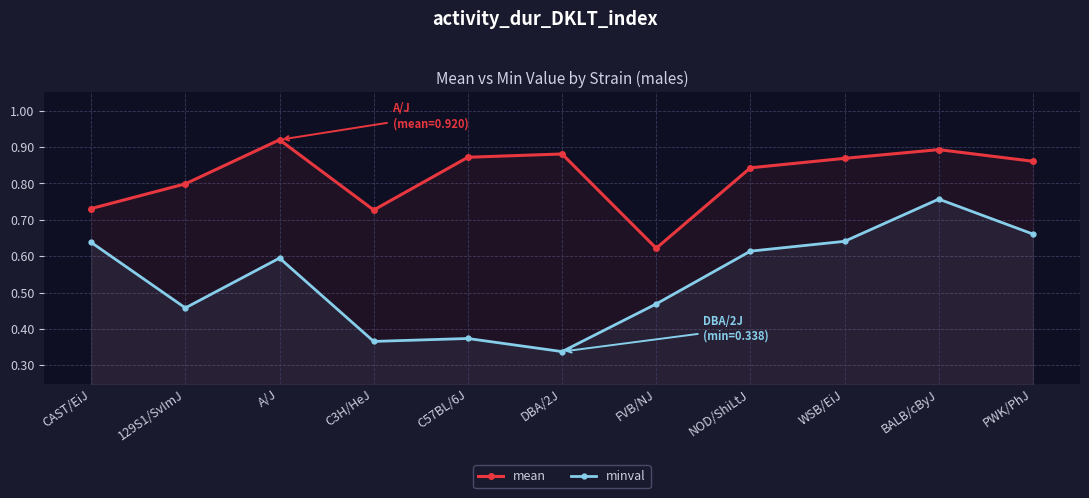

Is the value of minval at PWK/PhJ greater than the value of mean at CAST/EiJ?

No